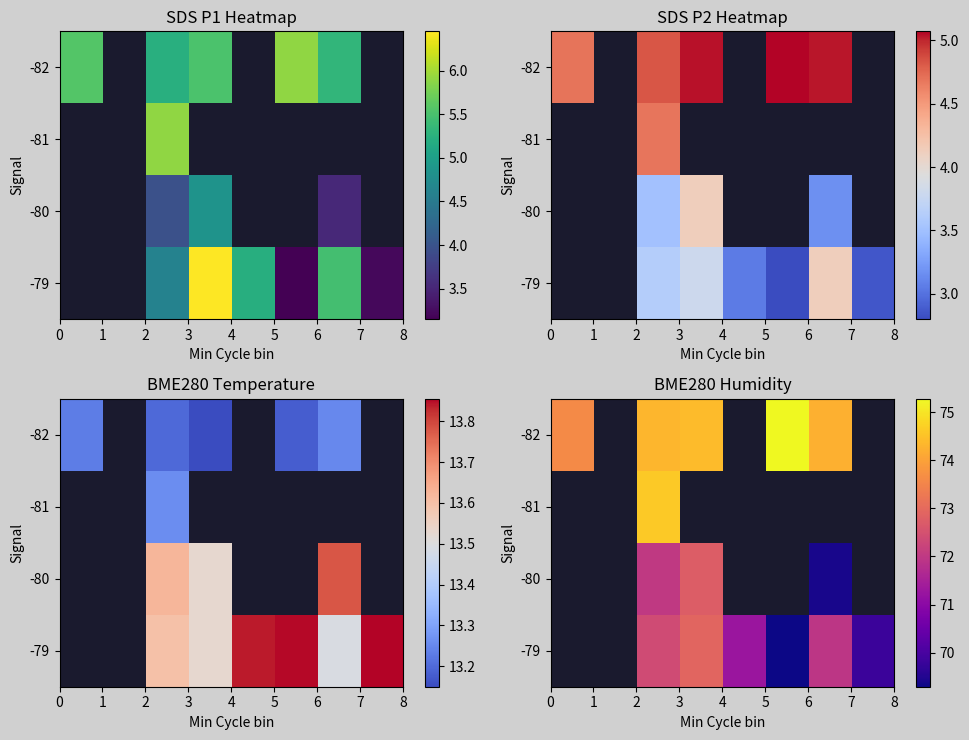

How many values in row_1 are above zero?

1